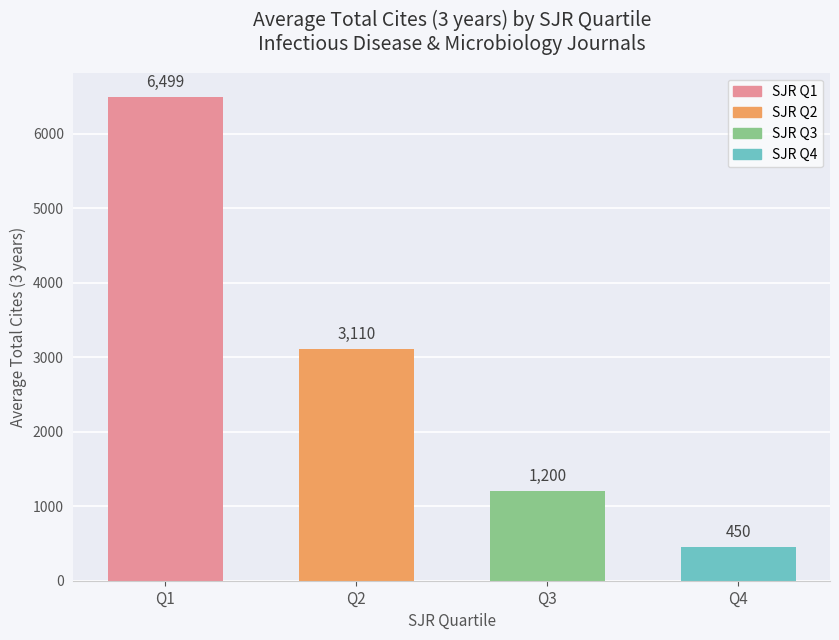

What is the change in value from Q2 to Q4?

-2660.0